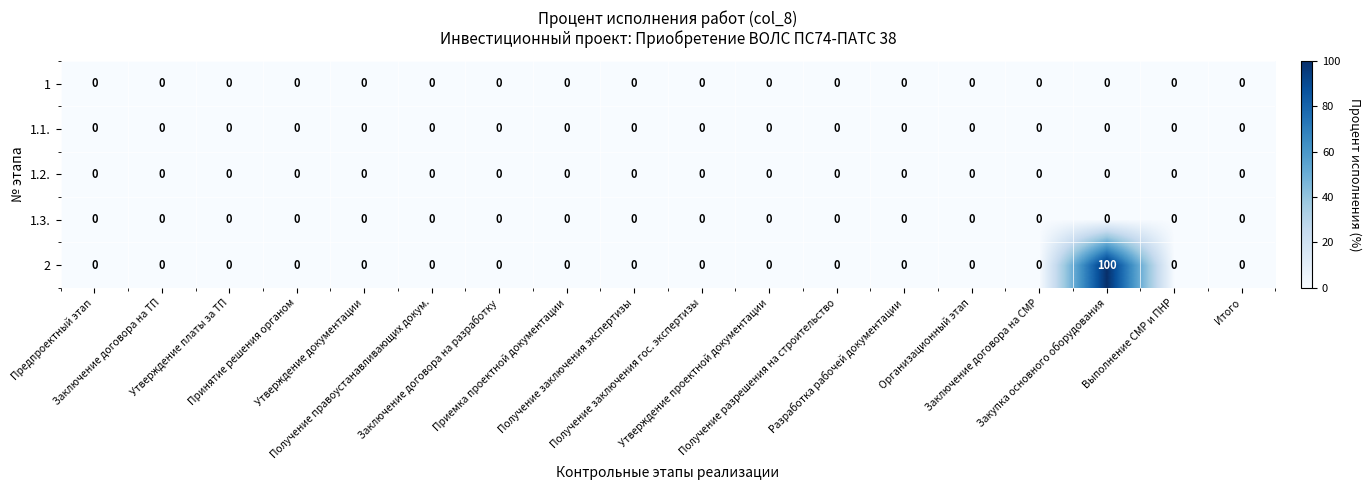

What is the maximum value shown in the chart?

100